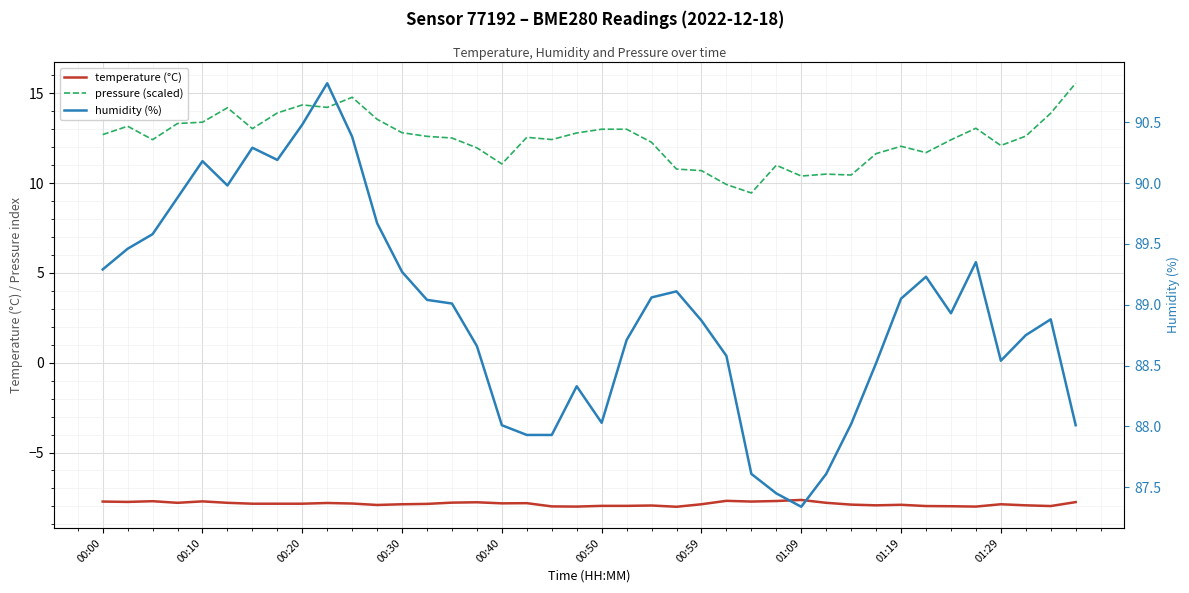

Between 01:29 and 34, which series saw the biggest shift?

humidity (%)